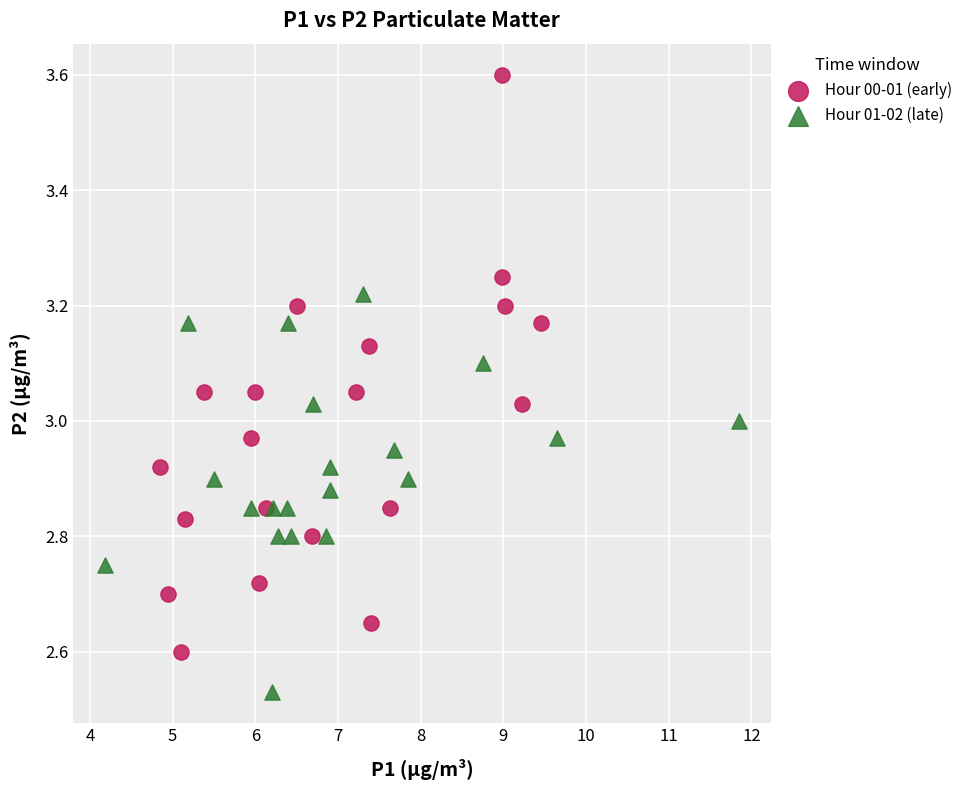

Which series has the largest Y range (max minus min)?

Hour 00-01 (early)